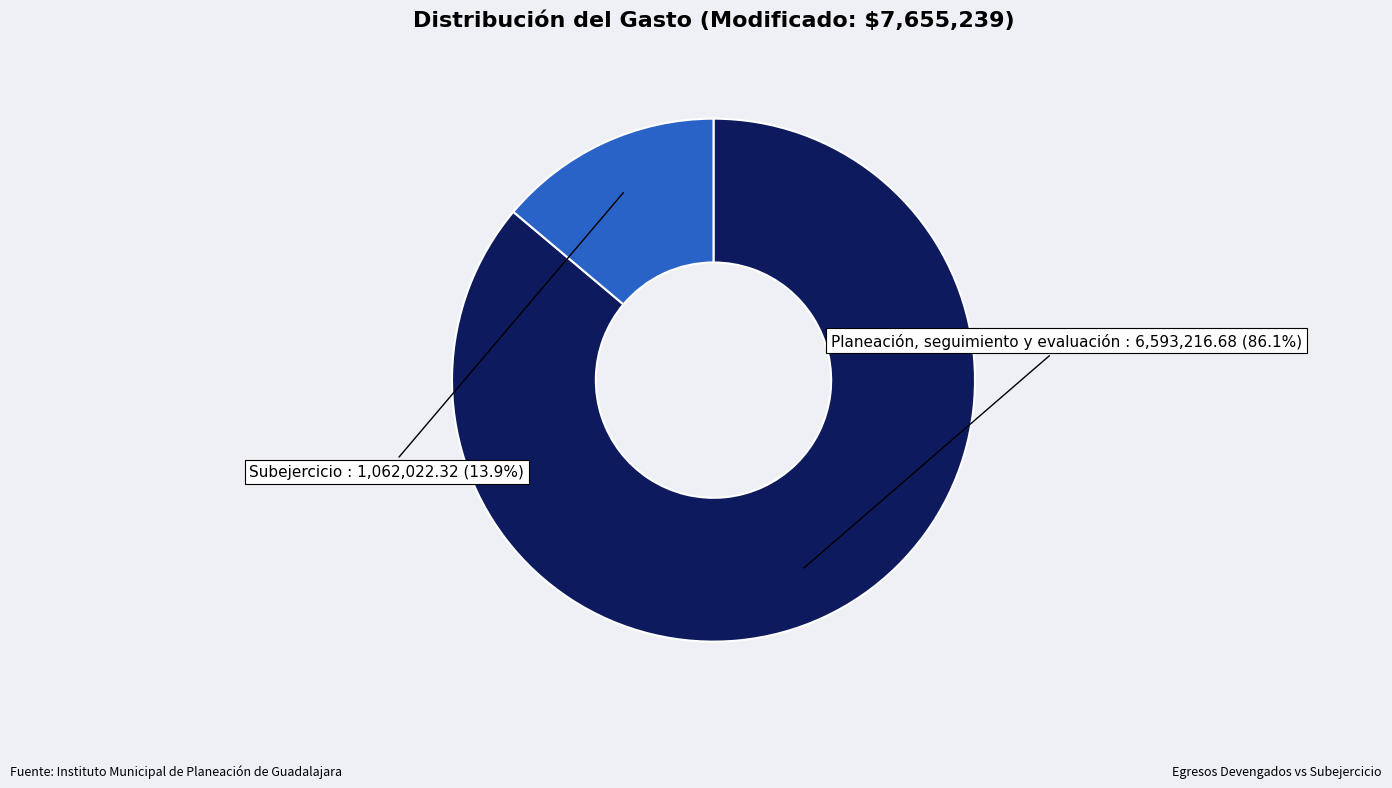

How much of the chart is everything except Subejercicio?

86.1%